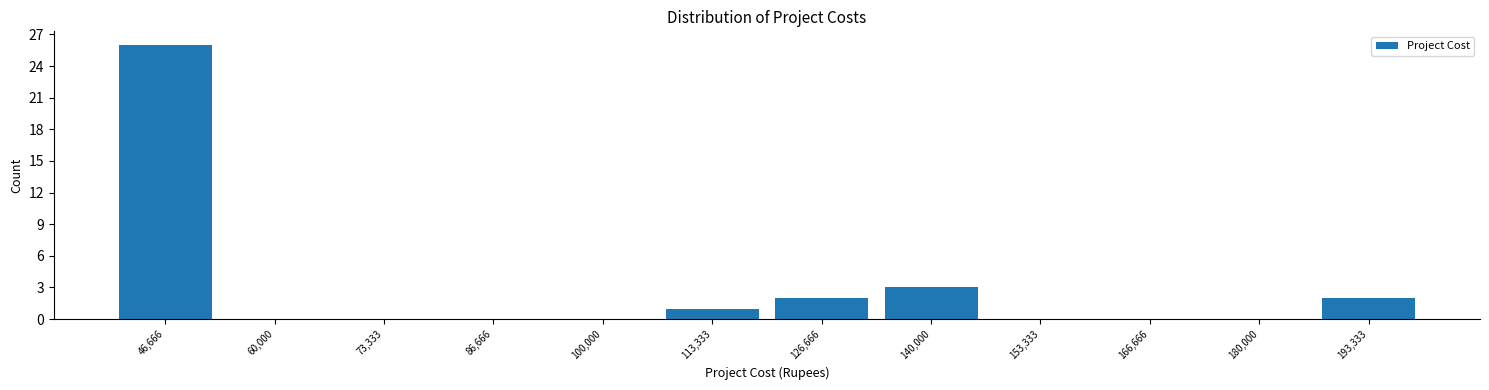

Reading left to right, transcribe this chart: for each bar, give the range it covers on the x-axis and its height. Neither the bar edges nor the heights are printed on the chart, so give them approximately, as read against the axes.

40000 to 54000: 26
54000 to 66000: 0
66000 to 80000: 0
80000 to 94000: 0
94000 to 106000: 0
106000 to 120000: 1
120000 to 134000: 2
134000 to 146000: 3
146000 to 160000: 0
160000 to 174000: 0
174000 to 186000: 0
186000 to 200000: 2